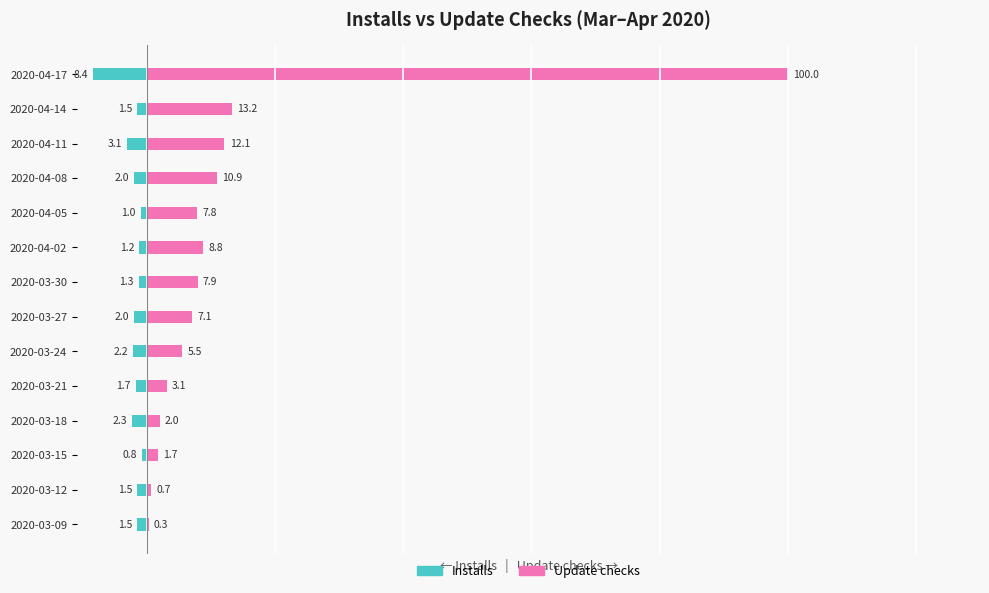

How many groups of bars are there?

14